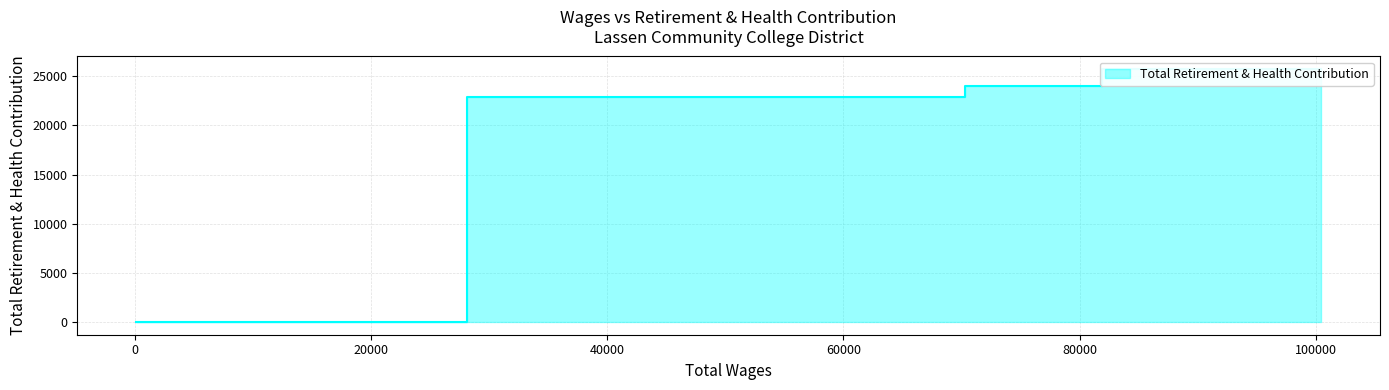

Rank the categories by value from lowest to highest.

28104.0, 14266.0, 2437.0, 162.0, 70294.0, 81902.0, 100426.0